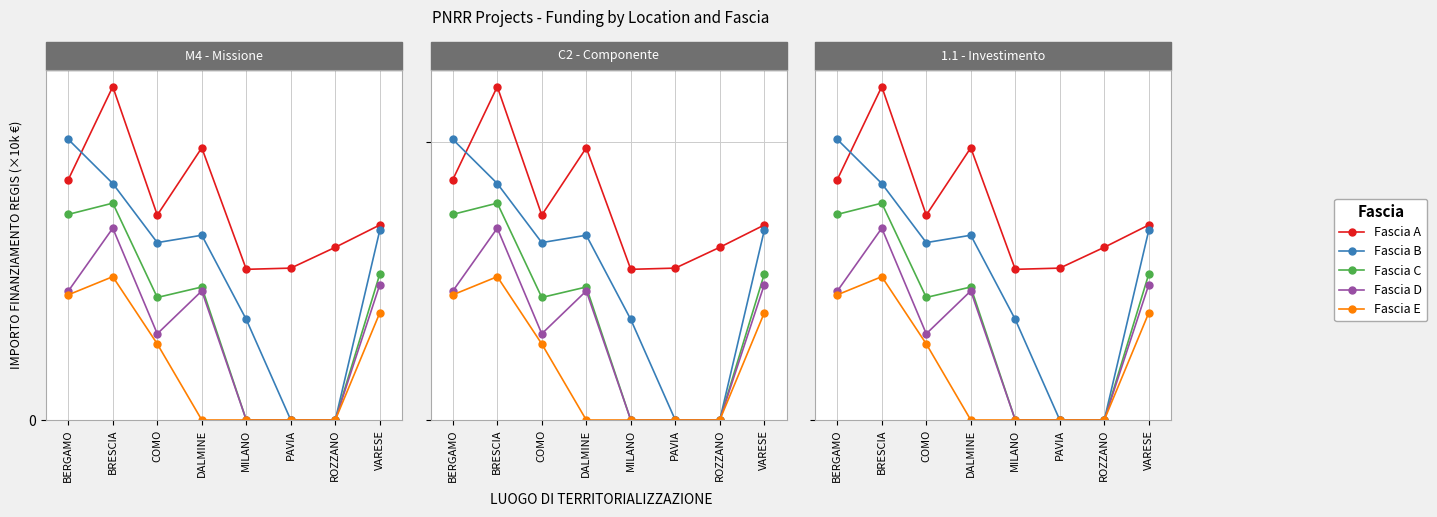

How many interior local peaks does the Fascia D series have?

2